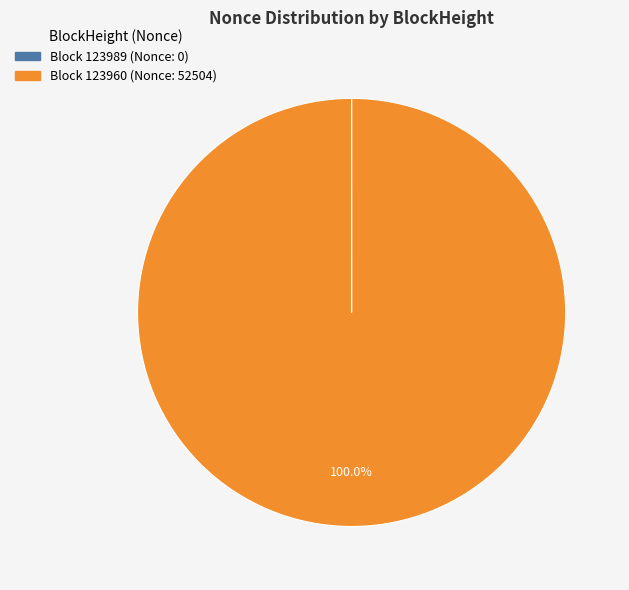

Is there a majority slice in this chart?

Yes